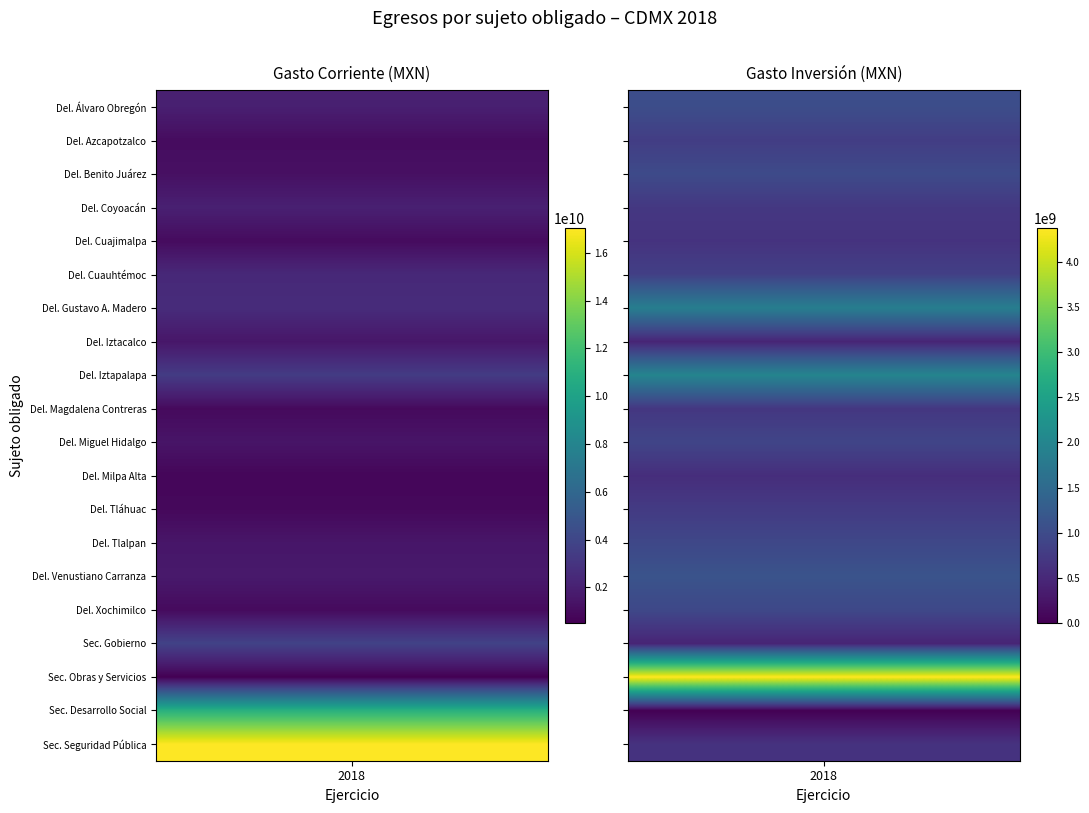

The Delegación Benito Juárez series shows 1228582312 at 0. True or false?

True